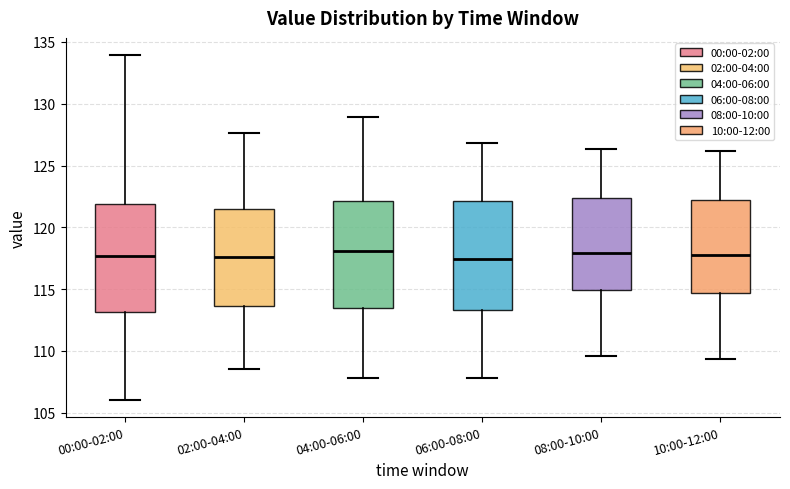

Where does the lower whisker of the box for 04:00-06:00 end on the y-axis? The values are not printed on the chart, so give them approximately, as read against the axis.

108.0